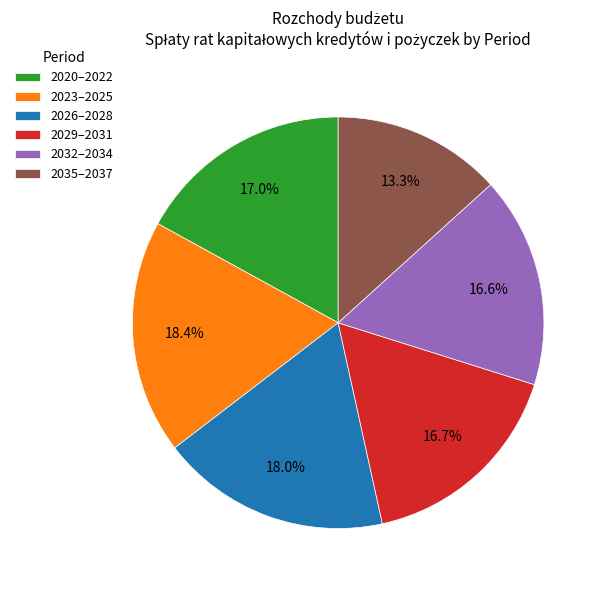

Approximately how many times larger is the value at 2035–2037 compared to 2026–2028?

0.7